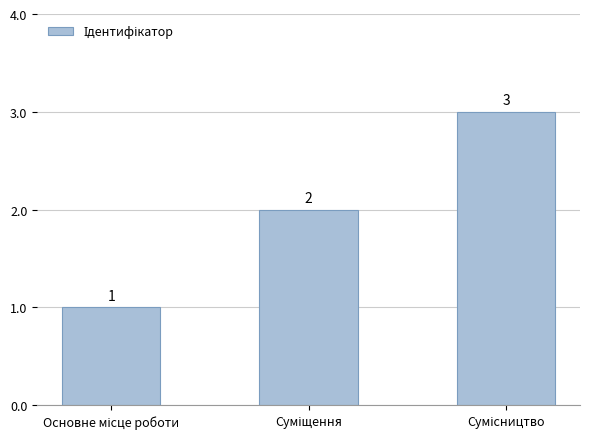

What is the value of the 1st bar from the left?

1